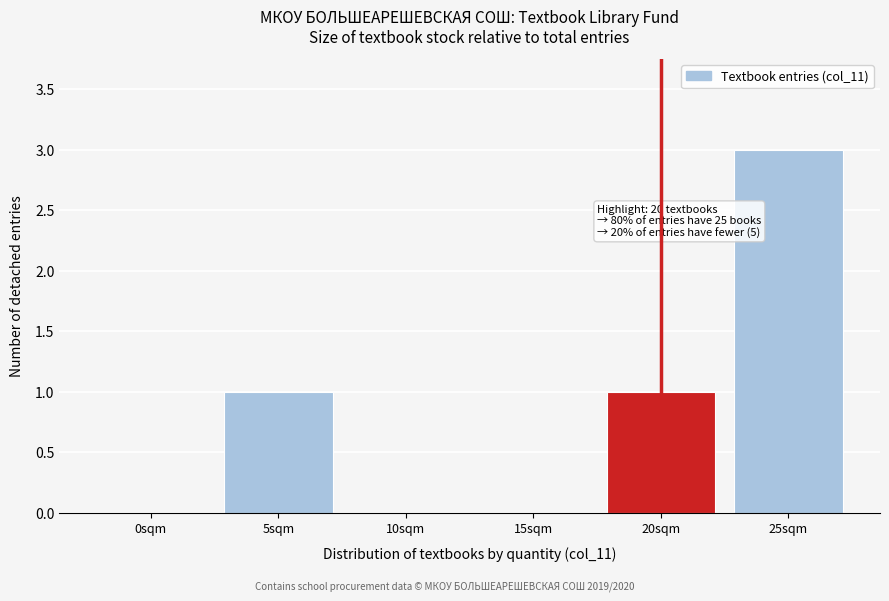

Reading left to right, what are all the values shown in this chart?

0sqm=0	5sqm=1	10sqm=0	15sqm=0	20sqm=1	25sqm=3